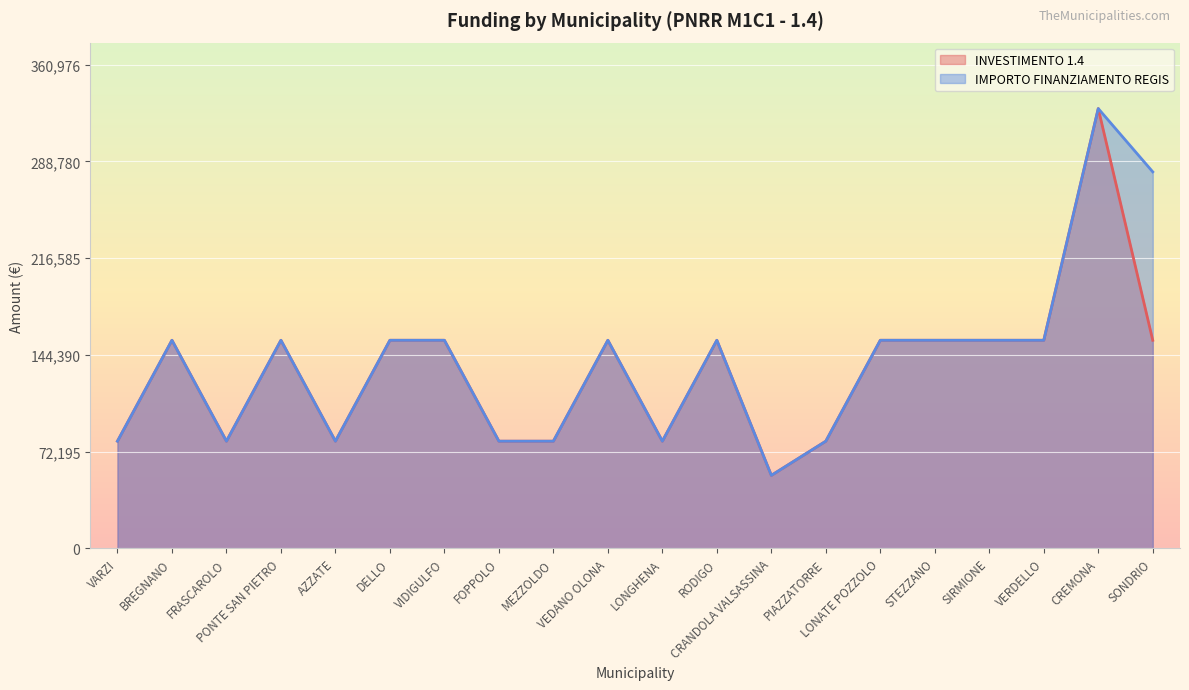

What is the sum of all IMPORTO FINANZIAMENTO REGIS values?

2775298